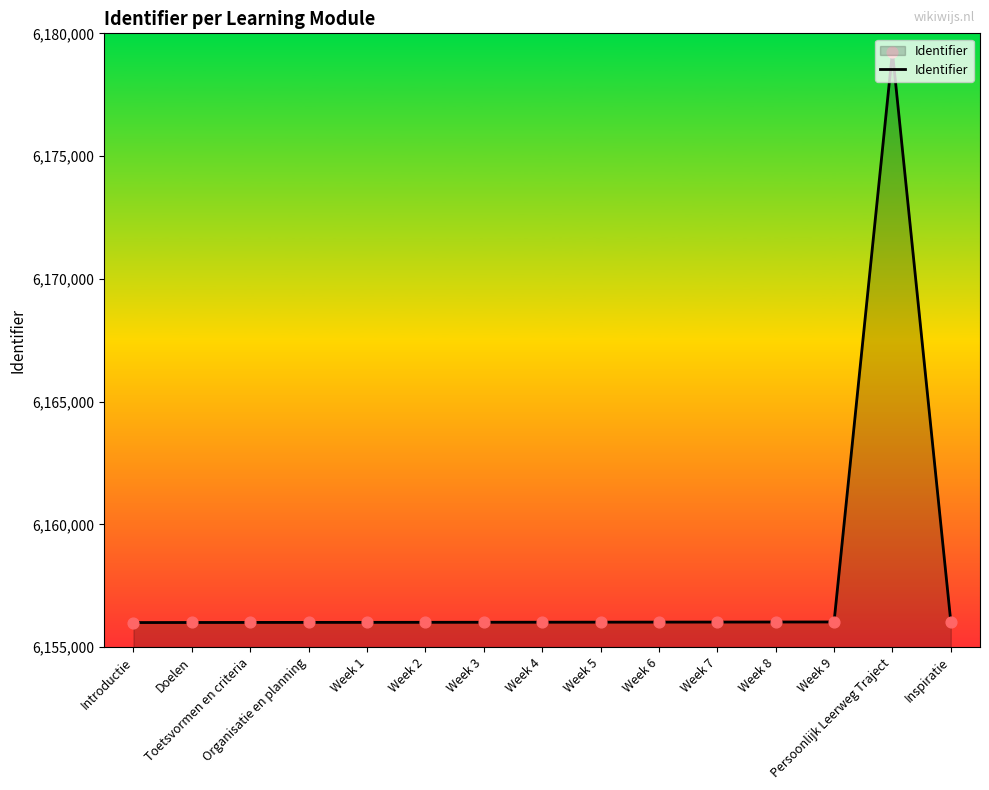

What is the change in value from Week 3 to Week 9?

+12